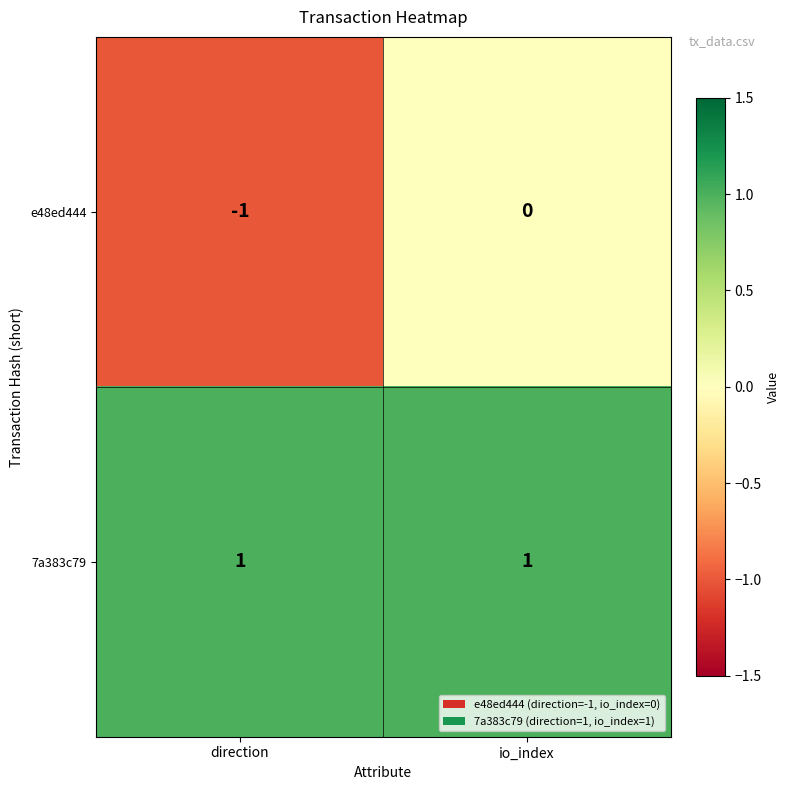

The value of 7a383c79 at io_index is 1. True or false?

True